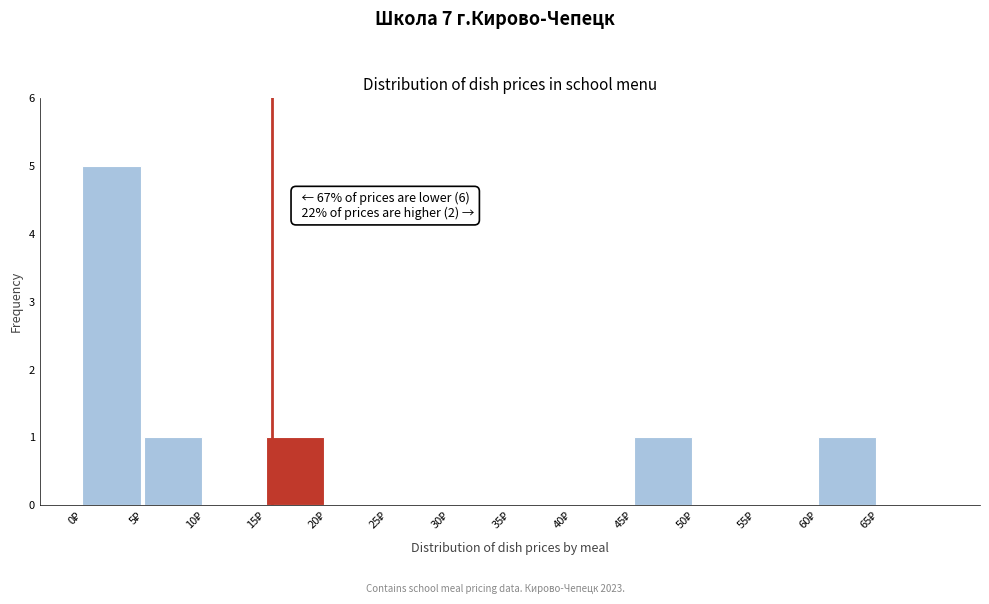

Over which range of the x-axis is the bar tallest?

0 to 5